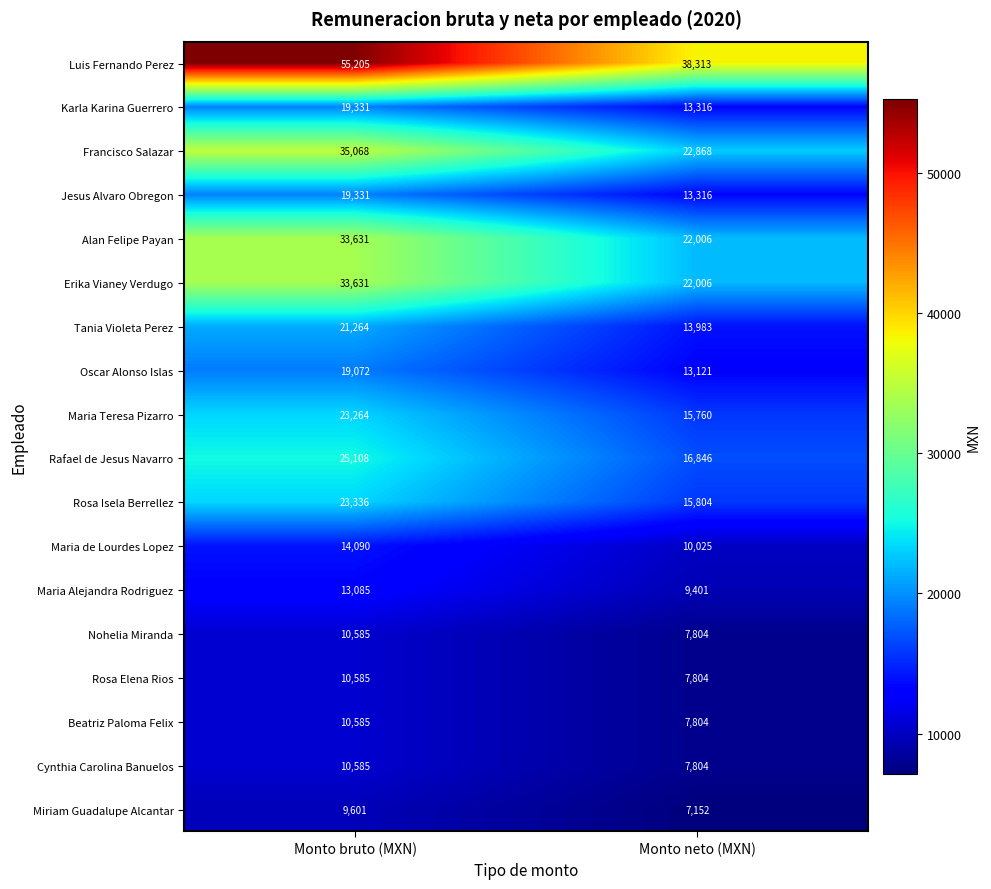

Is it true that Miriam Guadalupe Alcantar equals 6154 at Monto bruto (MXN)?

False